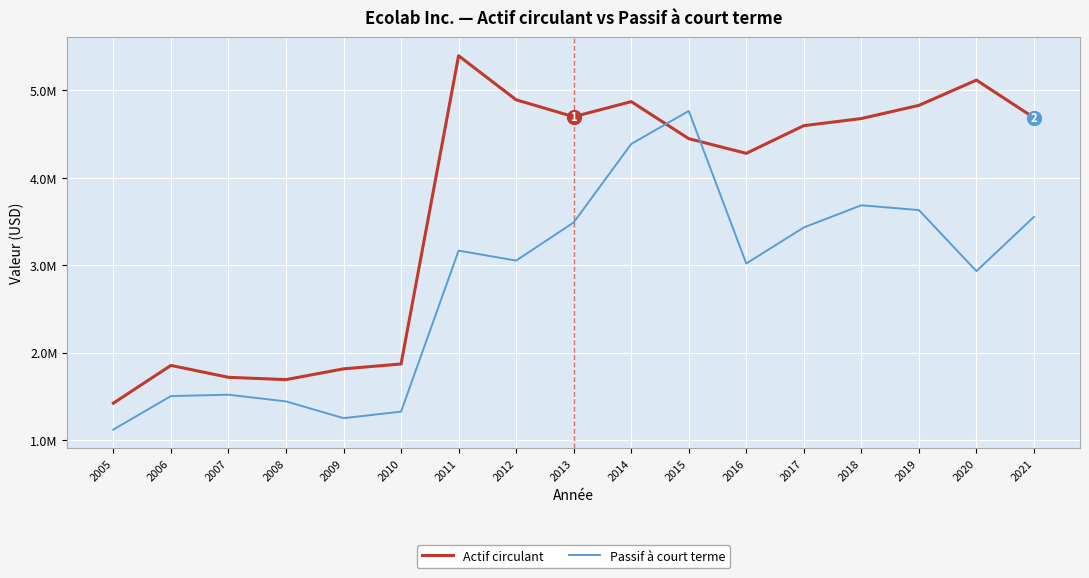

List the series in order of their peak value, lowest first.

Passif à court terme, Actif circulant